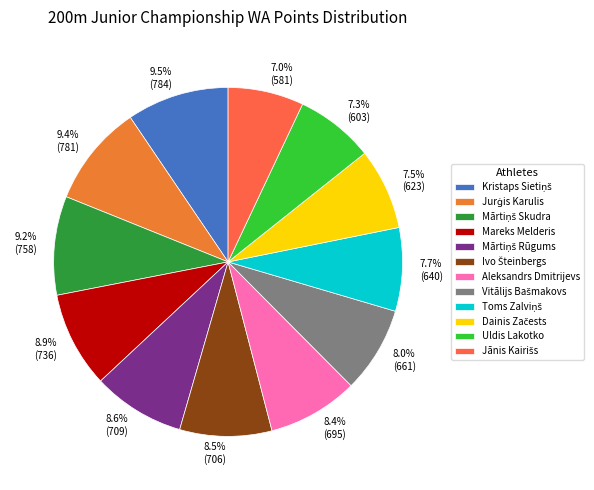

Which category has the smallest portion of the pie?

Jānis Kairišs